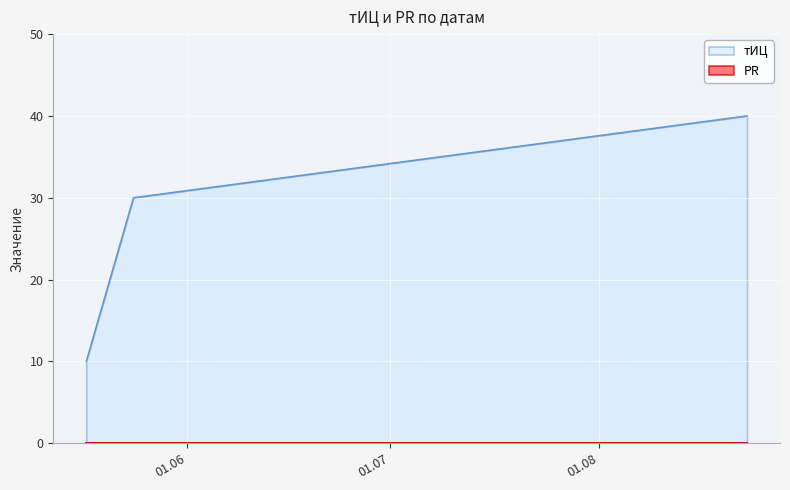

What is the sum of the values at 2017-08-23 and 2017-05-24?

70